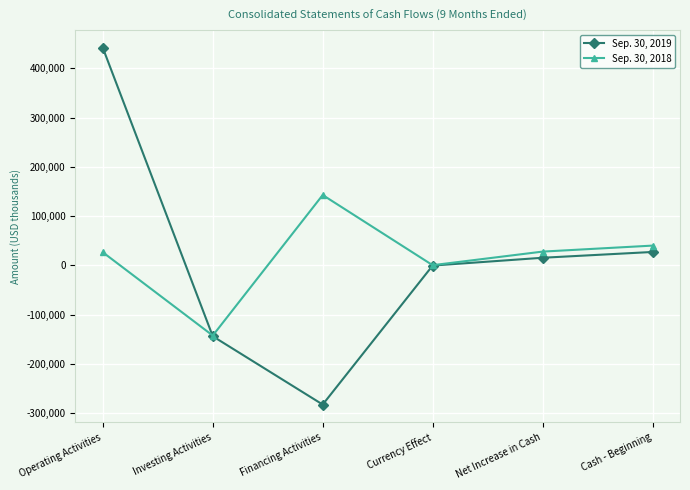

What are all the series names shown in the legend?

Sep. 30, 2019, Sep. 30, 2018